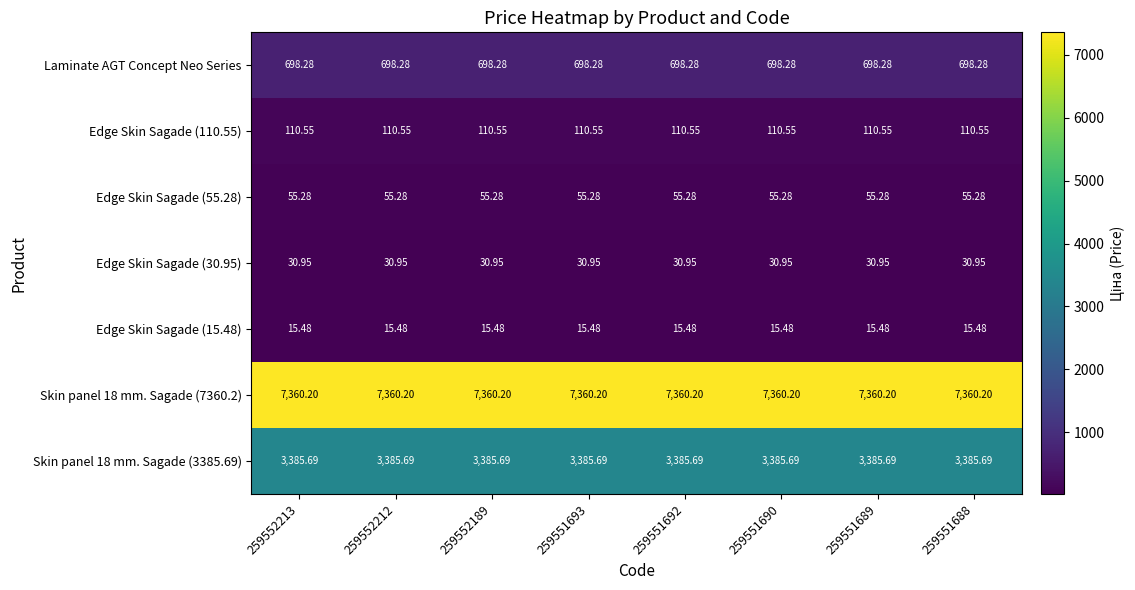

Is the value of Edge Skin Sagade (30.95) at 259552189 greater than the value of Skin panel 18 mm. Sagade (3385.69) at 259551692?

No